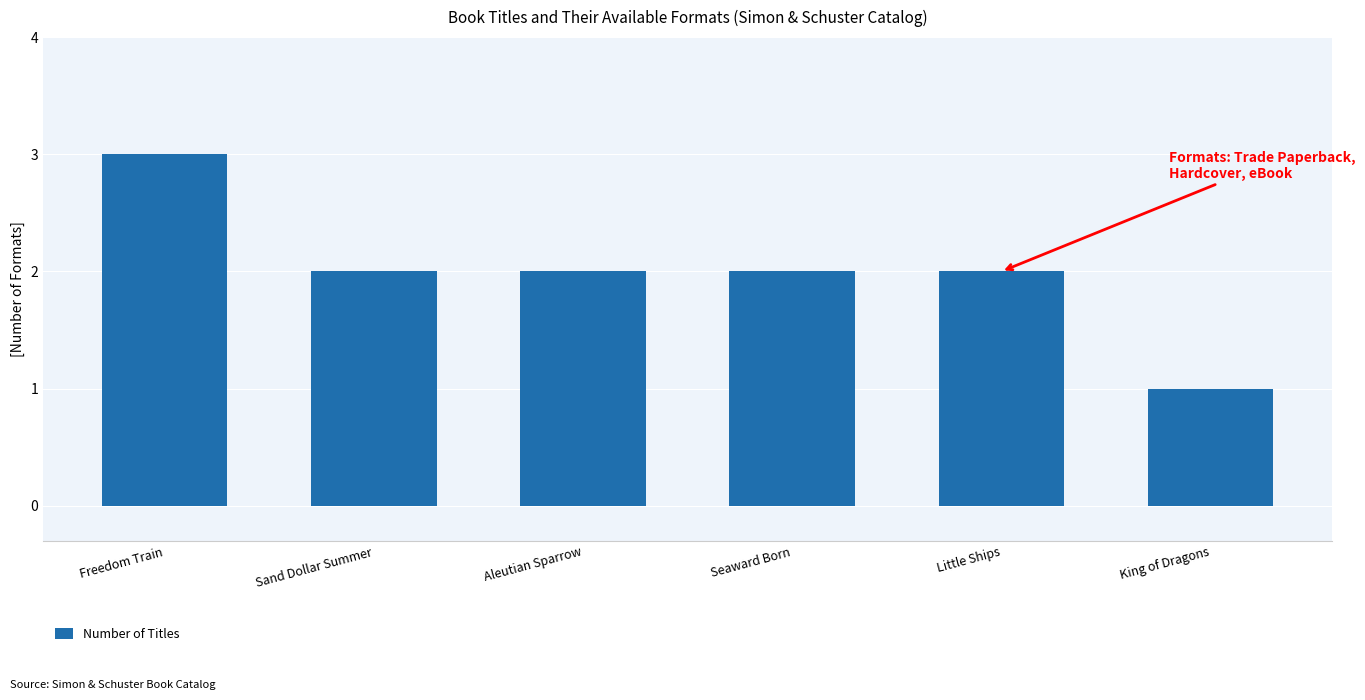

What is the sum of the values at Sand Dollar Summer and Seaward Born?

4